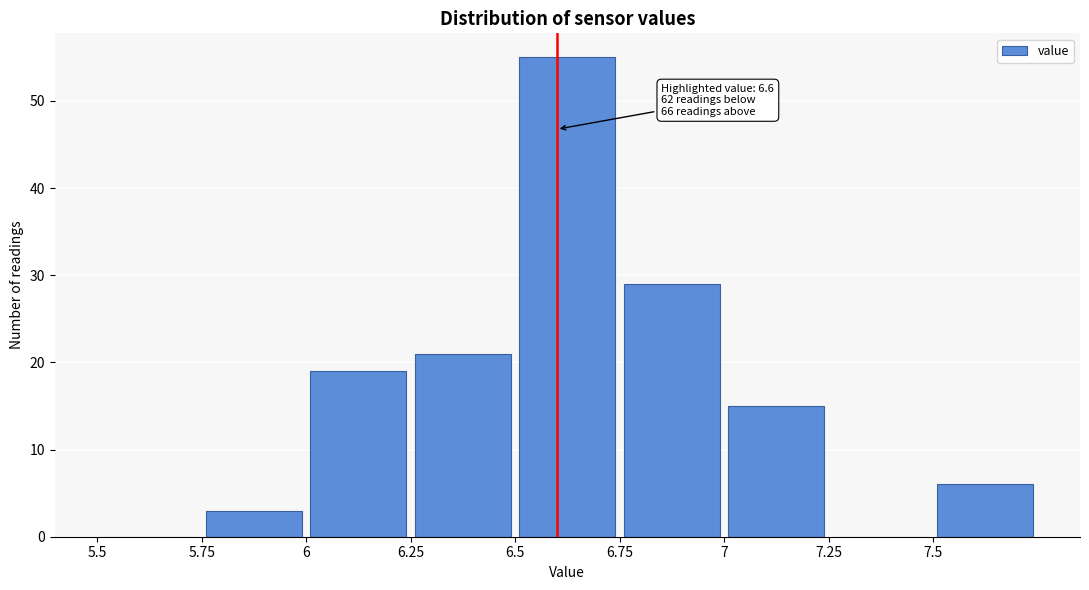

Over which range of the x-axis is the bar tallest?

6.50 to 6.75